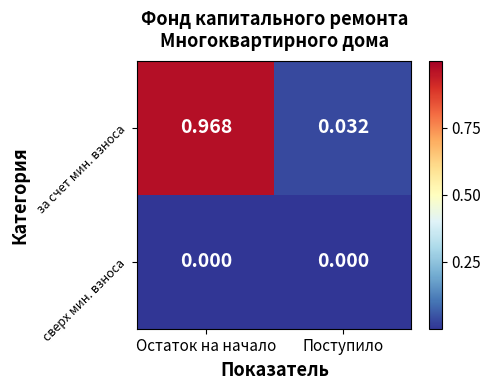

Rank the series by their maximum value, from highest to lowest.

за счет мин. взноса, сверх мин. взноса